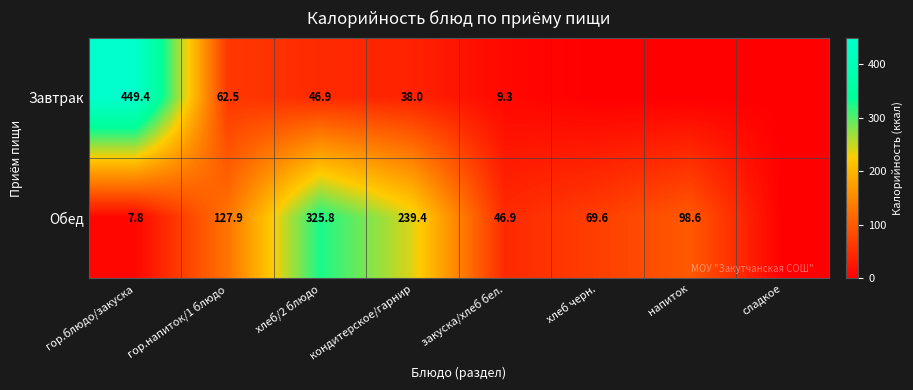

What is the sum of the Завтрак values at гор.напиток/1 блюдо and закуска/хлеб бел.?

71.8